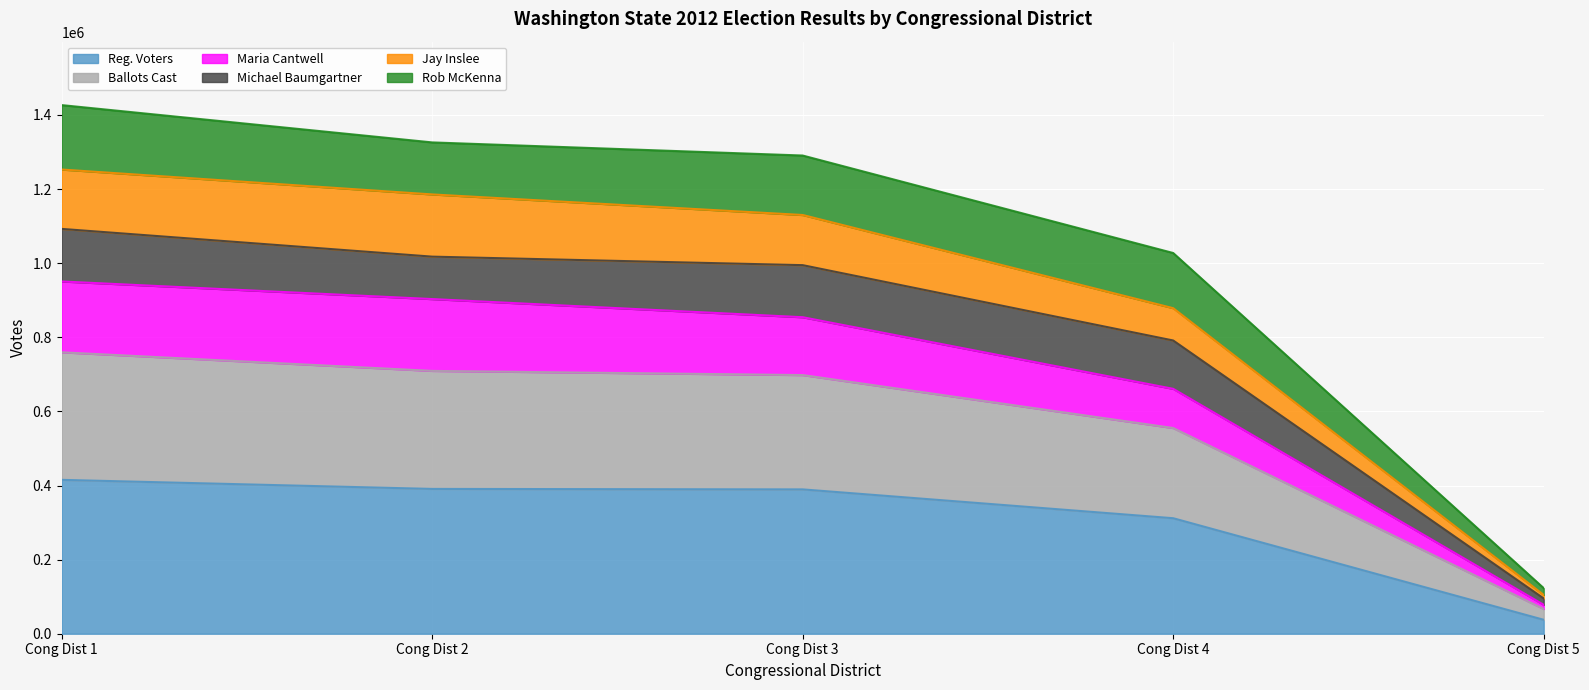

What is the highest value of the Reg. Voters series?

415262